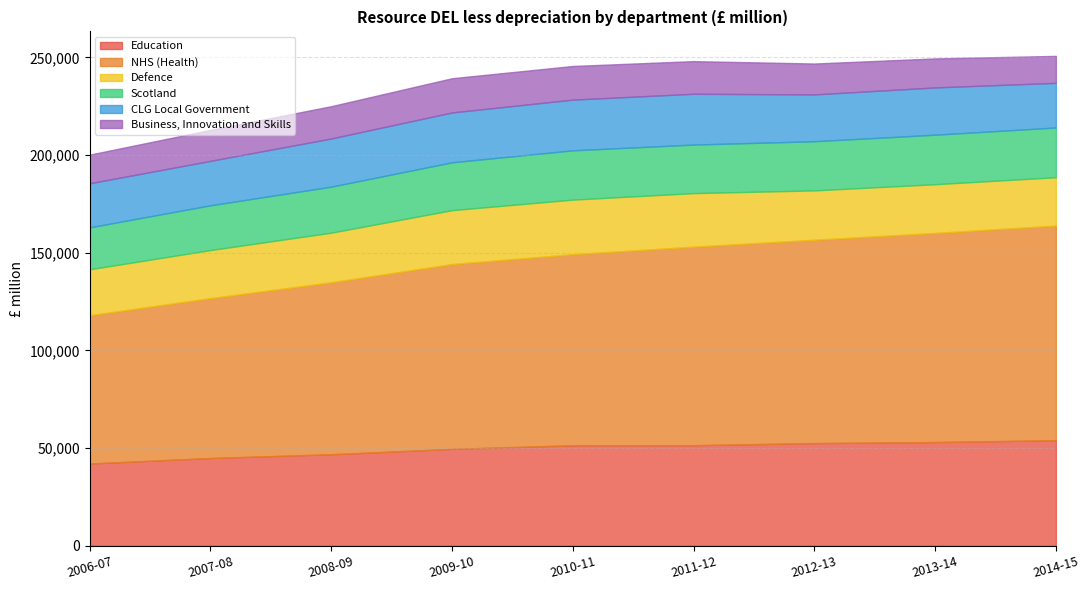

True or false: Business, Innovation and Skills and Scotland intersect in this chart.

False